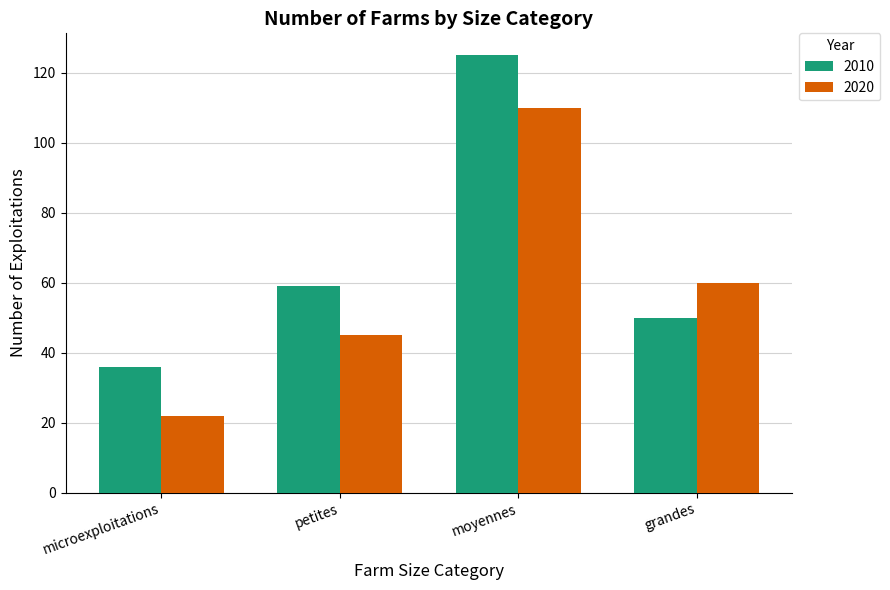

What is the difference between the maximum and minimum values in the 2020 series?

88